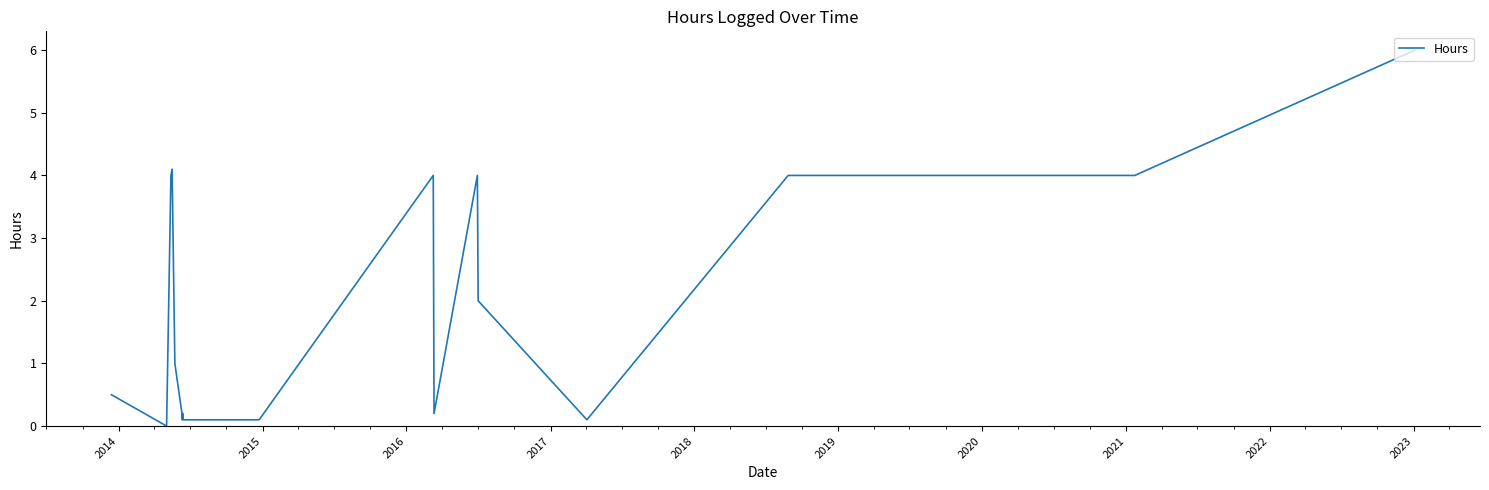

What is the greatest value displayed?

6.0